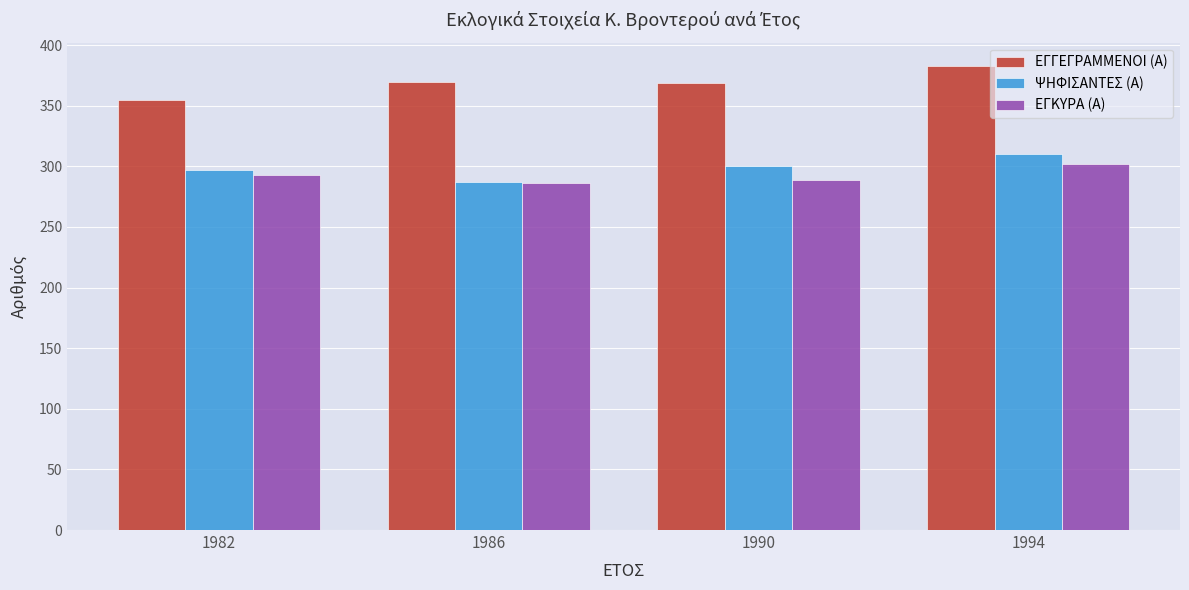

What are all the series names shown in the legend?

ΕΓΓΕΓΡΑΜΜΕΝΟΙ (Α), ΨΗΦΙΣΑΝΤΕΣ (Α), ΕΓΚΥΡΑ (Α)